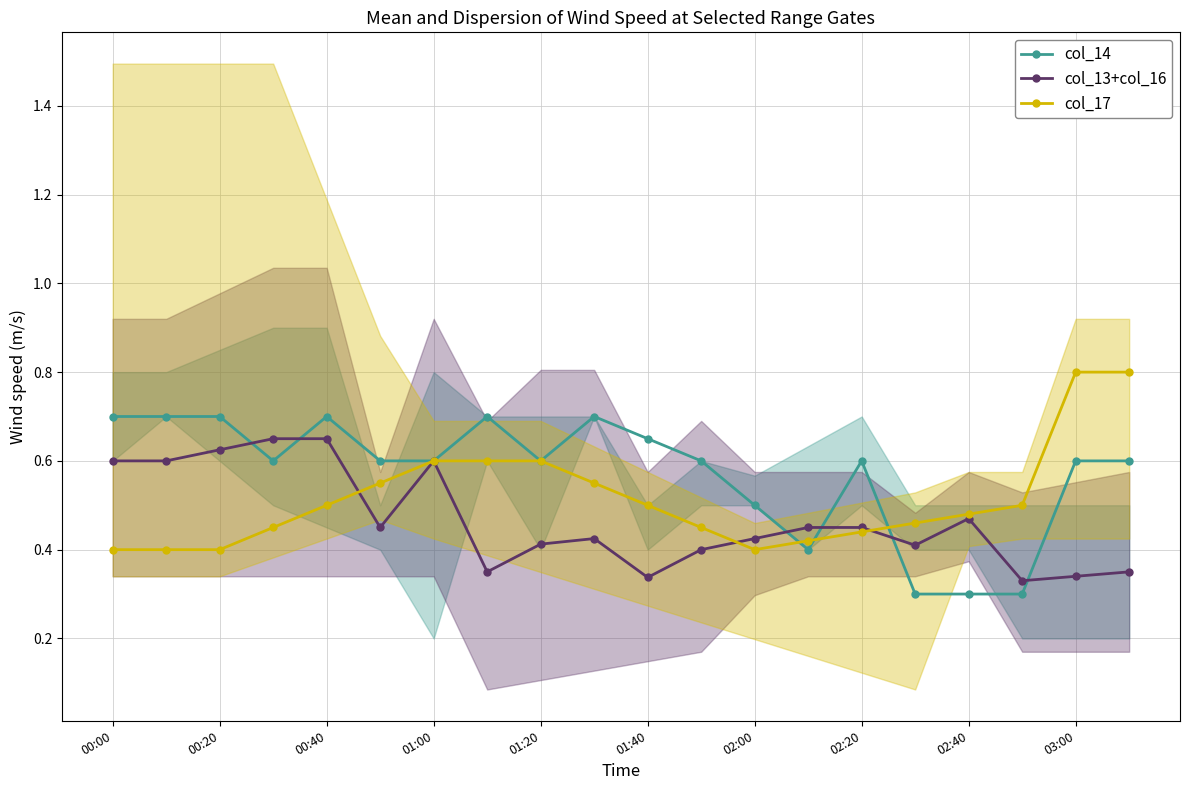

List the series in order of their peak value, lowest first.

col_13+col_16, col_14, col_17